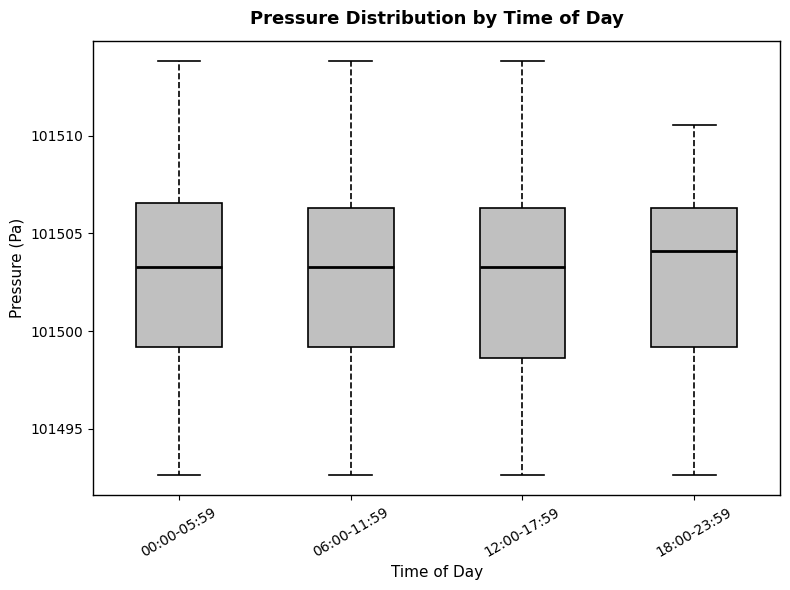

Reading left to right, transcribe this box plot: for each box, give where its median line is, the range the box spans, and where its two whiskers end, as read against the y-axis. The values are not printed on the chart, so give them approximately, as read against the axis.

00:00-05:59: median 101503.5, box 101499.0 to 101506.5, whiskers 101492.5 to 101514.0
06:00-11:59: median 101503.5, box 101499.0 to 101506.5, whiskers 101492.5 to 101514.0
12:00-17:59: median 101503.5, box 101498.5 to 101506.5, whiskers 101492.5 to 101514.0
18:00-23:59: median 101504.0, box 101499.0 to 101506.5, whiskers 101492.5 to 101510.5